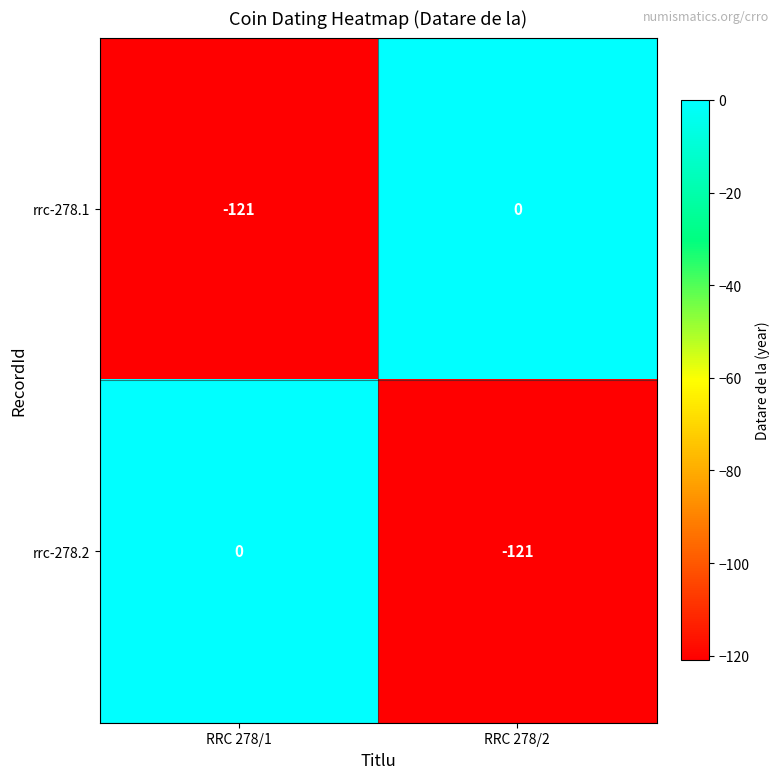

At RRC 278/1, list the series in order from largest to smallest.

rrc-278.2, rrc-278.1